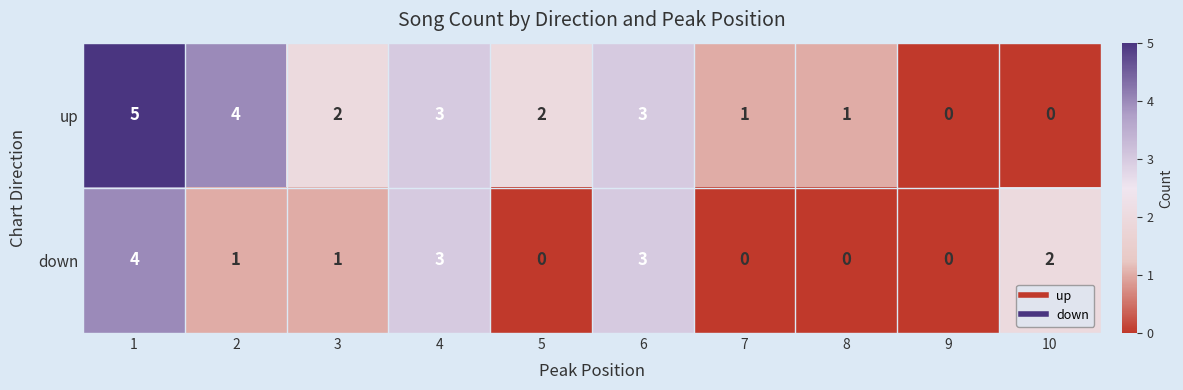

Count the up values in the range 1 to 3.

6